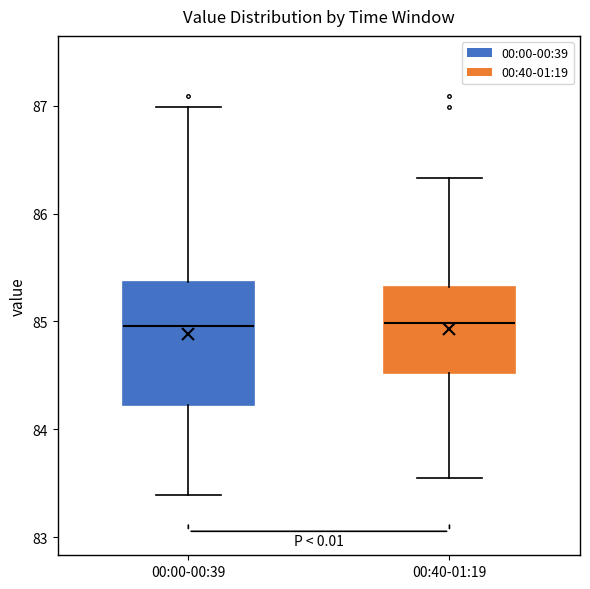

Reading left to right, read every box against the y-axis: the position of its median line, the range the box covers, and the ends of its whiskers. The values are not printed on the chart, so give them approximately, as read against the axis.

00:00-00:39: median 85.0, box 84.2 to 85.4, whiskers 83.4 to 87.0
00:40-01:19: median 85.0, box 84.5 to 85.3, whiskers 83.6 to 86.3